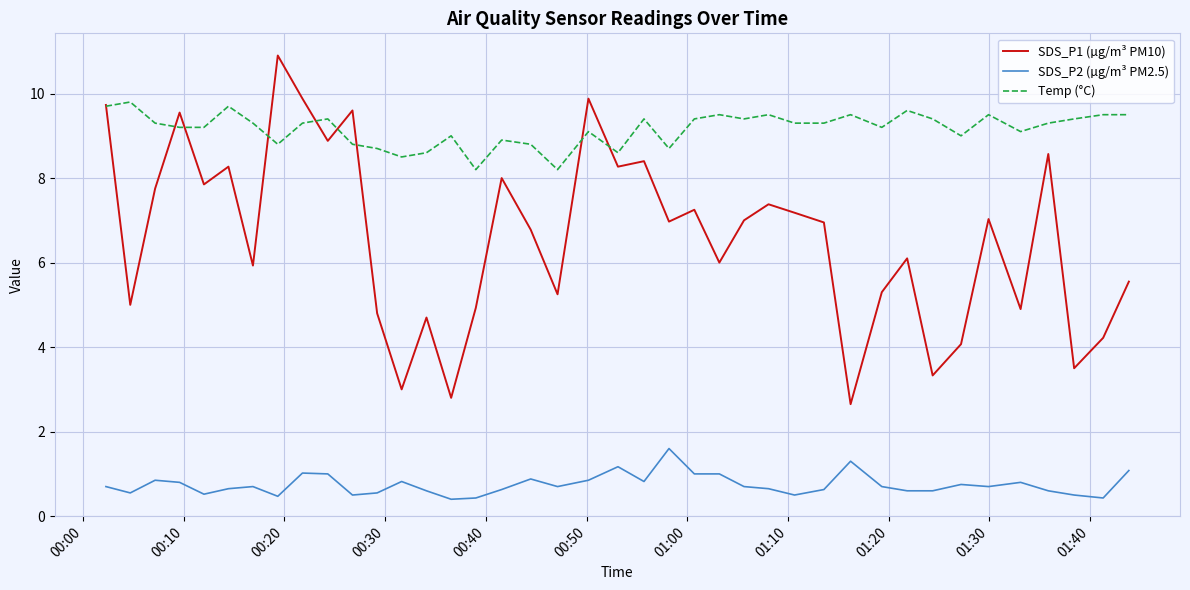

Which series has the largest total across all categories?

Temp (°C)